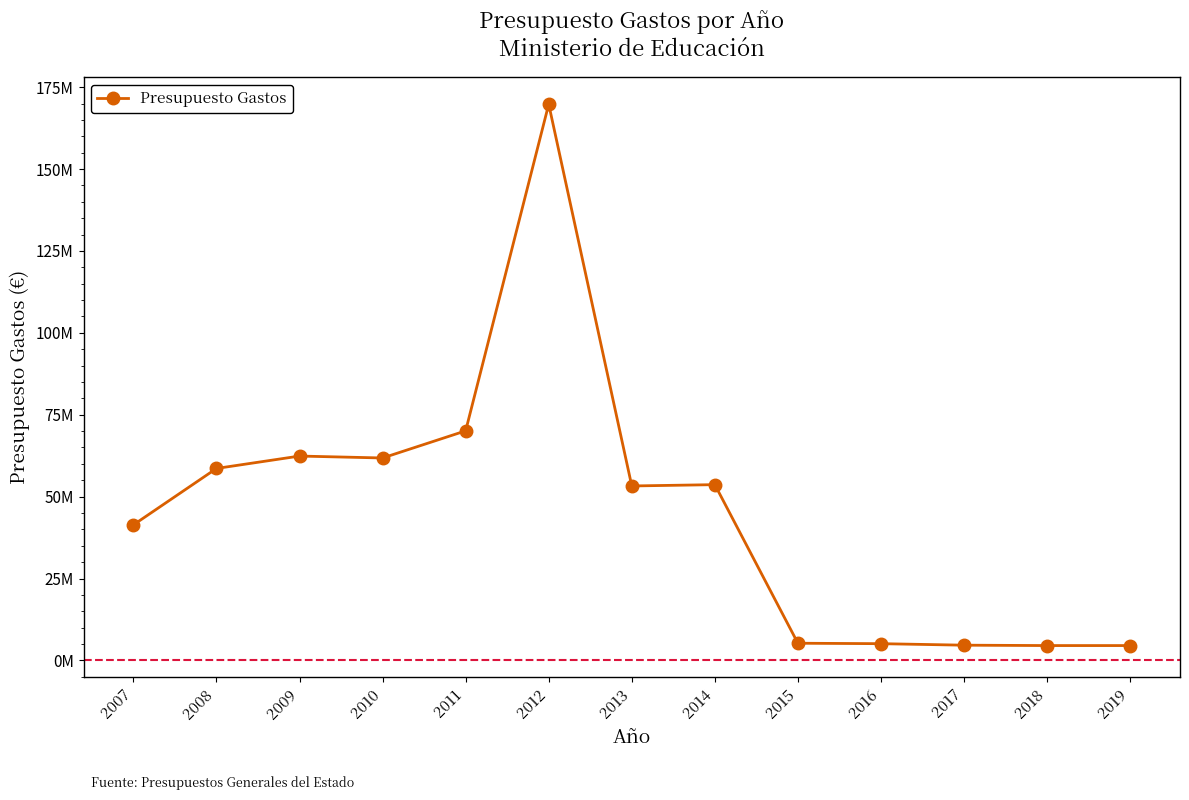

What is the sum of all values?

595049470